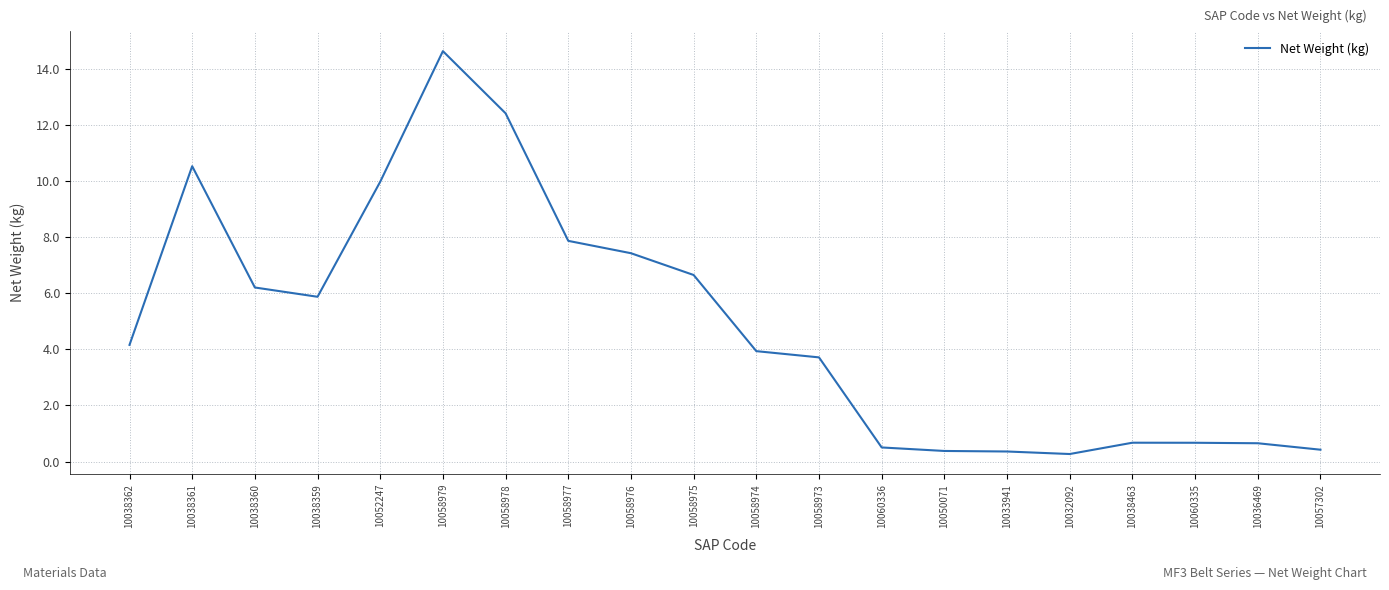

What is the sum of all values?

97.2